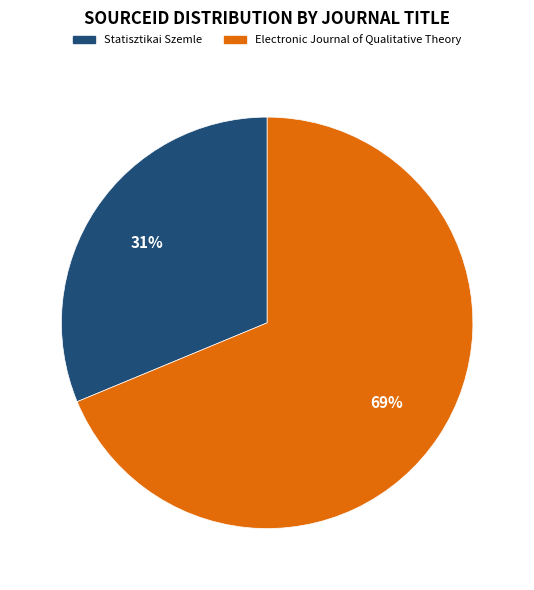

Rank the categories by value from highest to lowest.

Electronic Journal of Qualitative Theory, Statisztikai Szemle